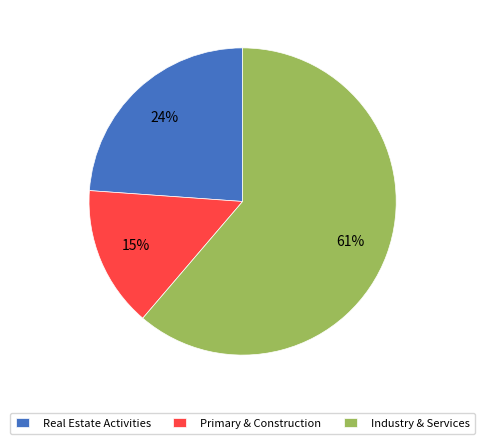

Rank the categories by value from highest to lowest.

Industry & Services, Real Estate Activities, Primary & Construction